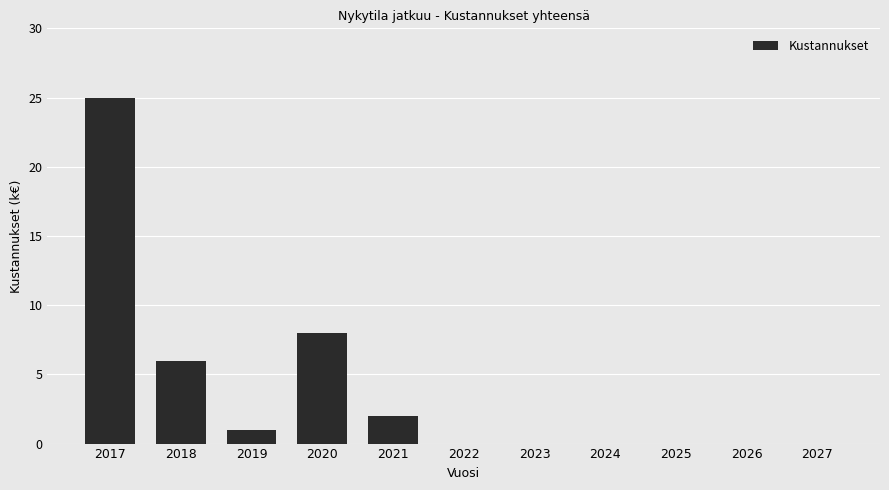

Are the bars horizontal?

No